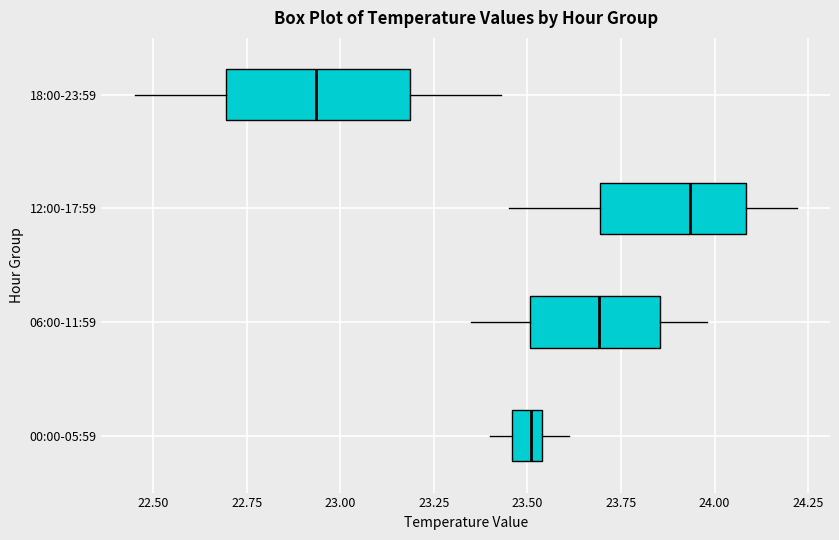

Reading bottom to top, transcribe this box plot: for each box, give where its median line is, the range the box spans, and where its two whiskers end, as read against the x-axis. The values are not printed on the chart, so give them approximately, as read against the axis.

00:00-05:59: median 23.50, box 23.45 to 23.55, whiskers 23.40 to 23.60
06:00-11:59: median 23.70, box 23.50 to 23.85, whiskers 23.35 to 24.00
12:00-17:59: median 23.95, box 23.70 to 24.10, whiskers 23.45 to 24.20
18:00-23:59: median 22.95, box 22.70 to 23.20, whiskers 22.45 to 23.45